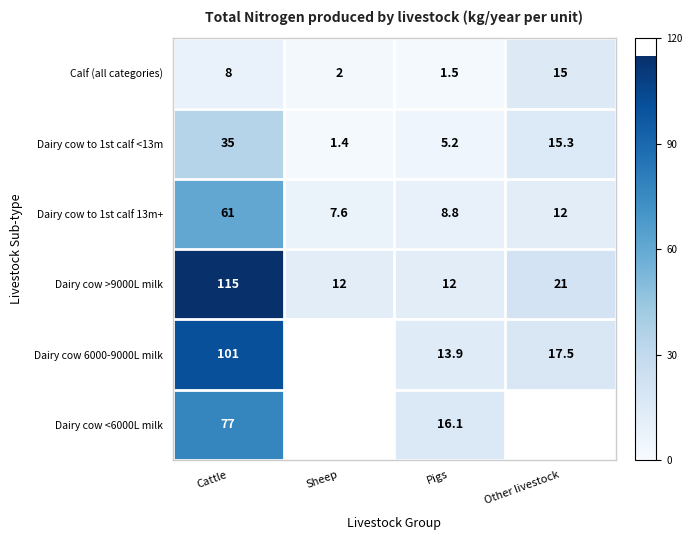

How many data points does each series have?

4